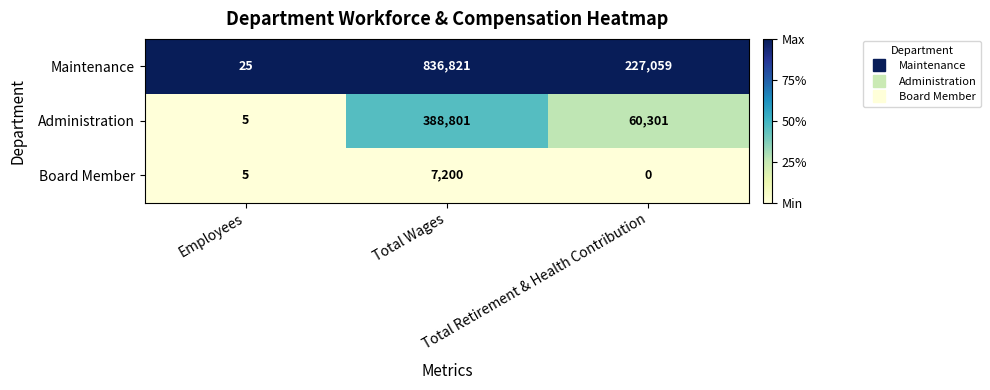

What is the average value of the Board Member series?

2402